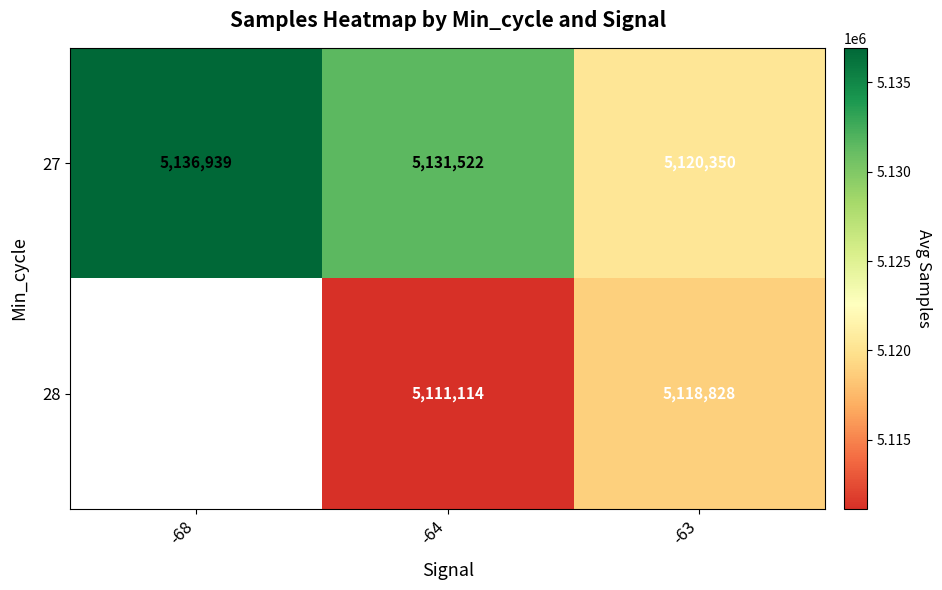

Rank the categories by 27 value from lowest to highest.

-63, -64, -68